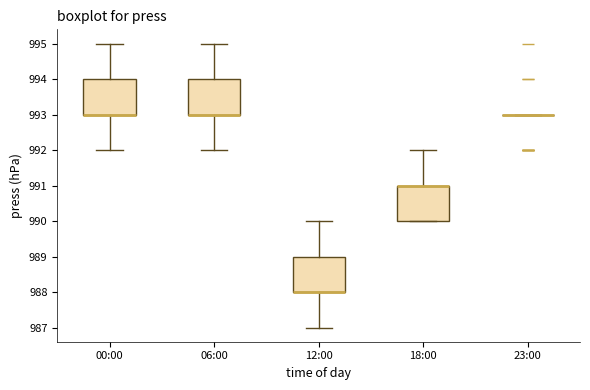

Reading left to right, transcribe this box plot: for each box, give where its median line is, the range the box spans, and where its two whiskers end, as read against the y-axis. The values are not printed on the chart, so give them approximately, as read against the axis.

00:00: median 993 (drawn on the box's lower edge), box 993 to 994, whiskers 992 to 995
06:00: median 993 (drawn on the box's lower edge), box 993 to 994, whiskers 992 to 995
12:00: median 988 (drawn on the box's lower edge), box 988 to 989, whiskers 987 to 990
18:00: median 991 (drawn on the box's upper edge), box 990 to 991, whiskers 990 to 992
23:00: box collapsed to a line at 993, whiskers 993 to 993